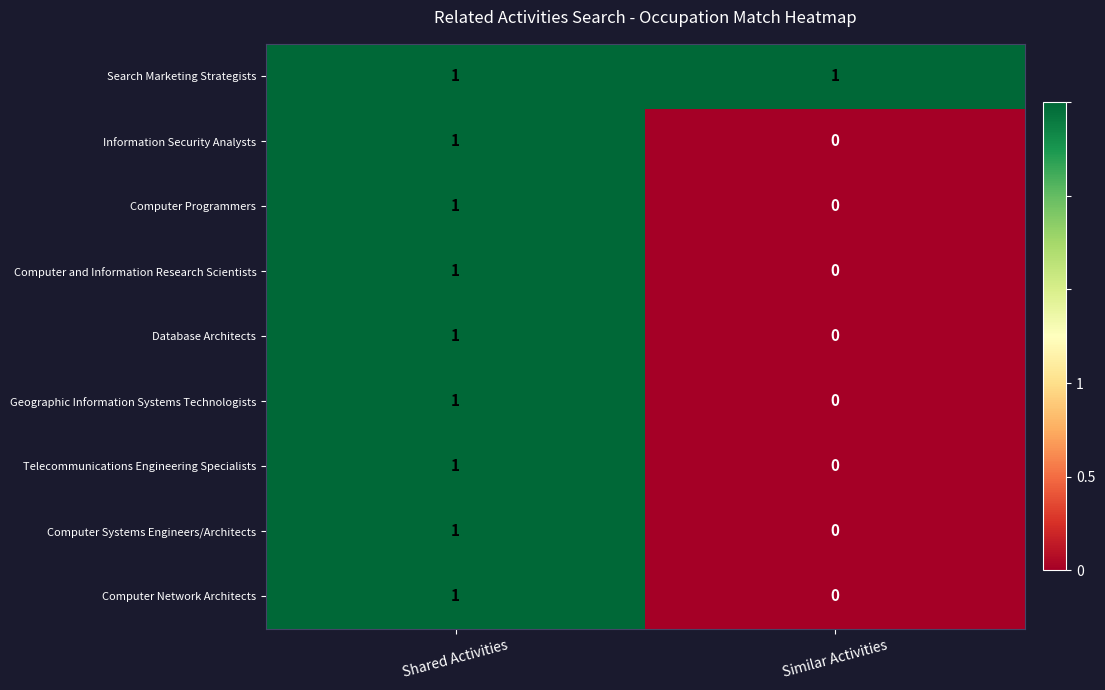

At which category is the sum across all series the highest?

Shared Activities